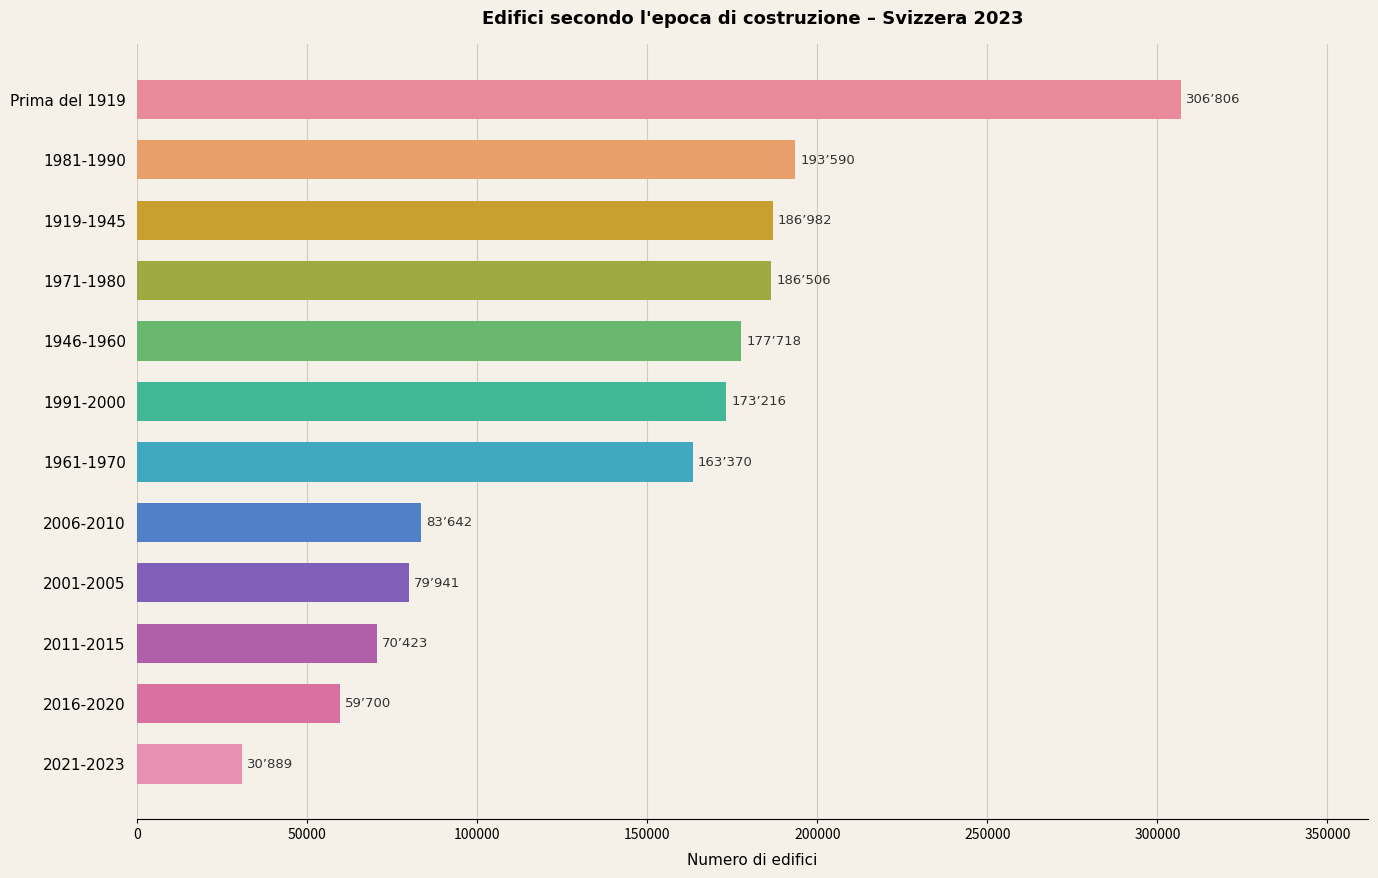

Does the chart contain stacked bars?

No